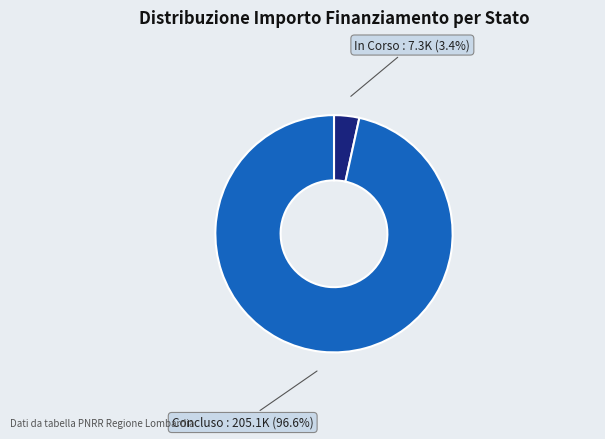

Is there a majority slice in this chart?

Yes